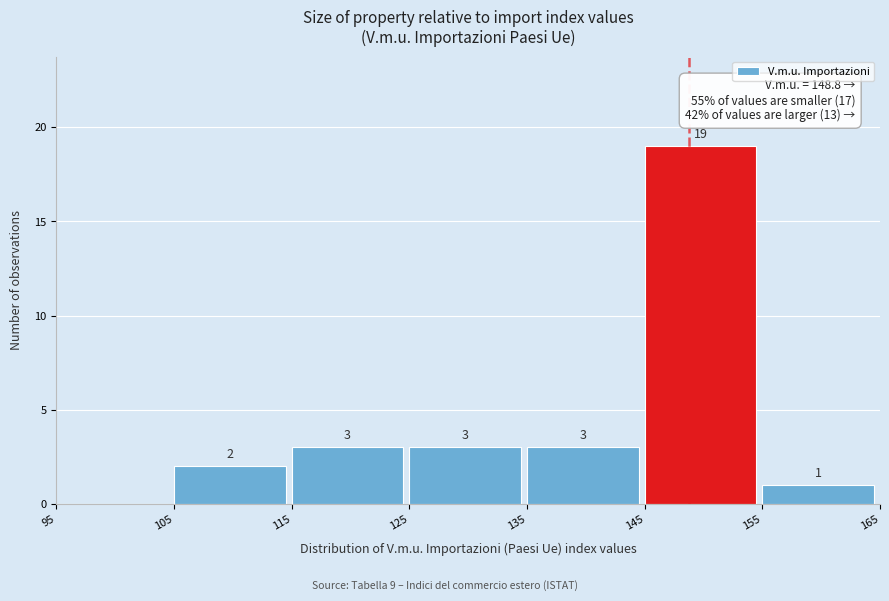

Over which range of the x-axis is the bar tallest?

145 to 155